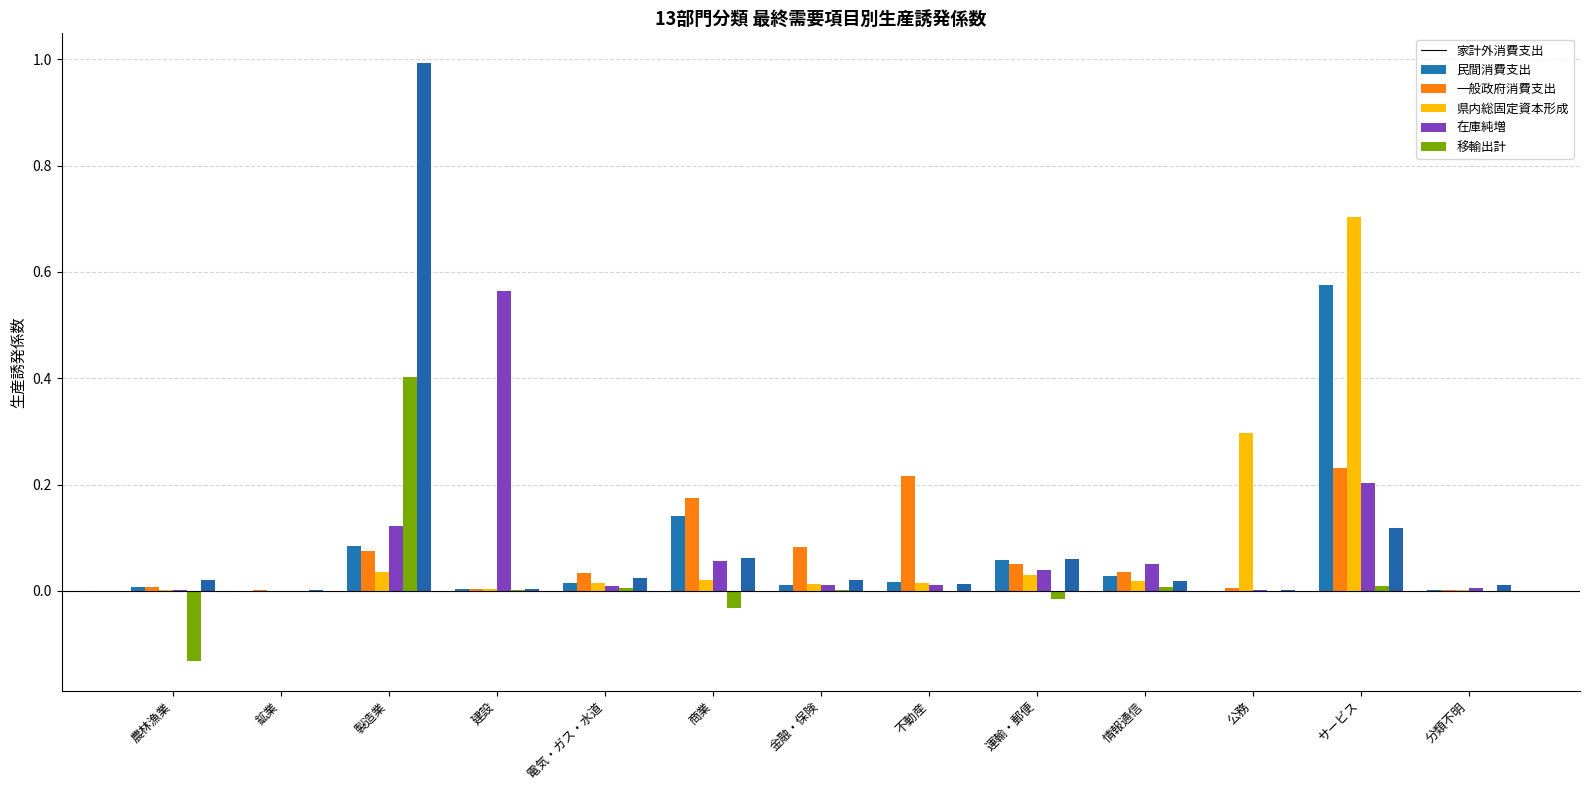

What is the spread (max minus min) of values at サービス?

0.7